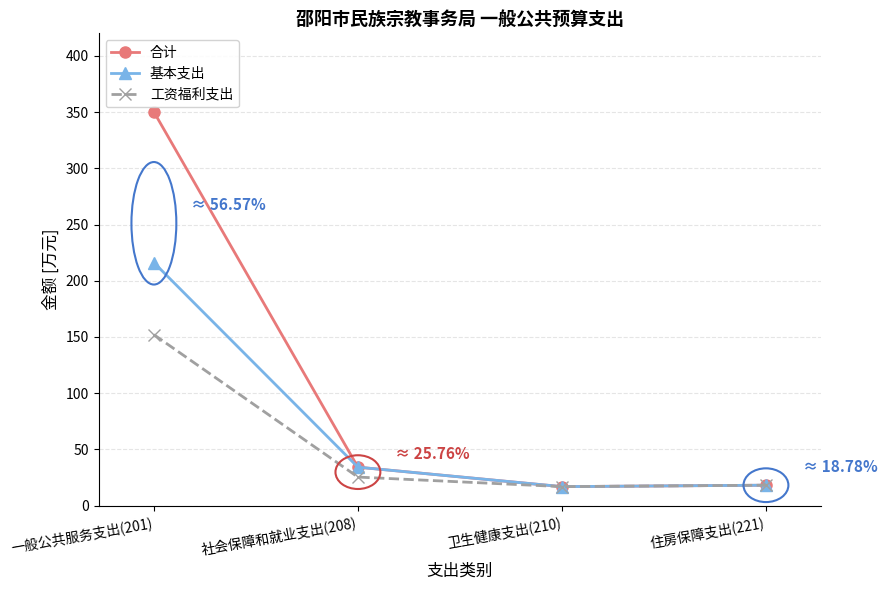

What is the lowest value of the 基本支出 series?

17.0